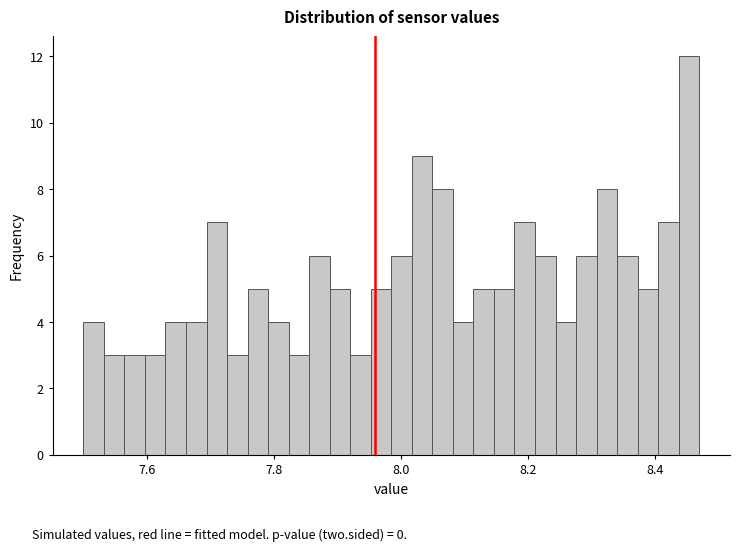

Around what value on the x-axis is the tallest bar? Give the approximate position of its centre, as read against the axis.

8.46